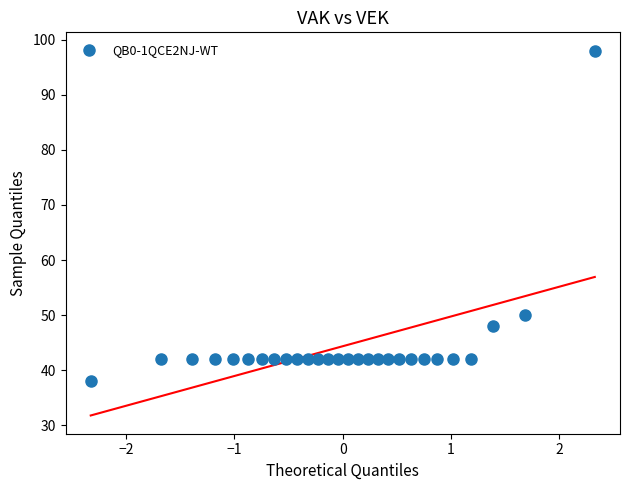

What Y value in the scatter plot is closest to 68?

50